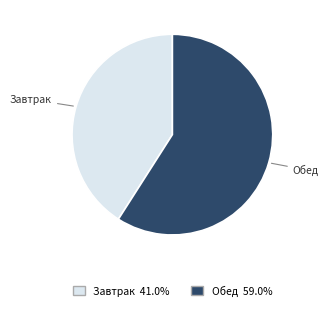

Is there any slice that represents more than half of the pie?

Yes